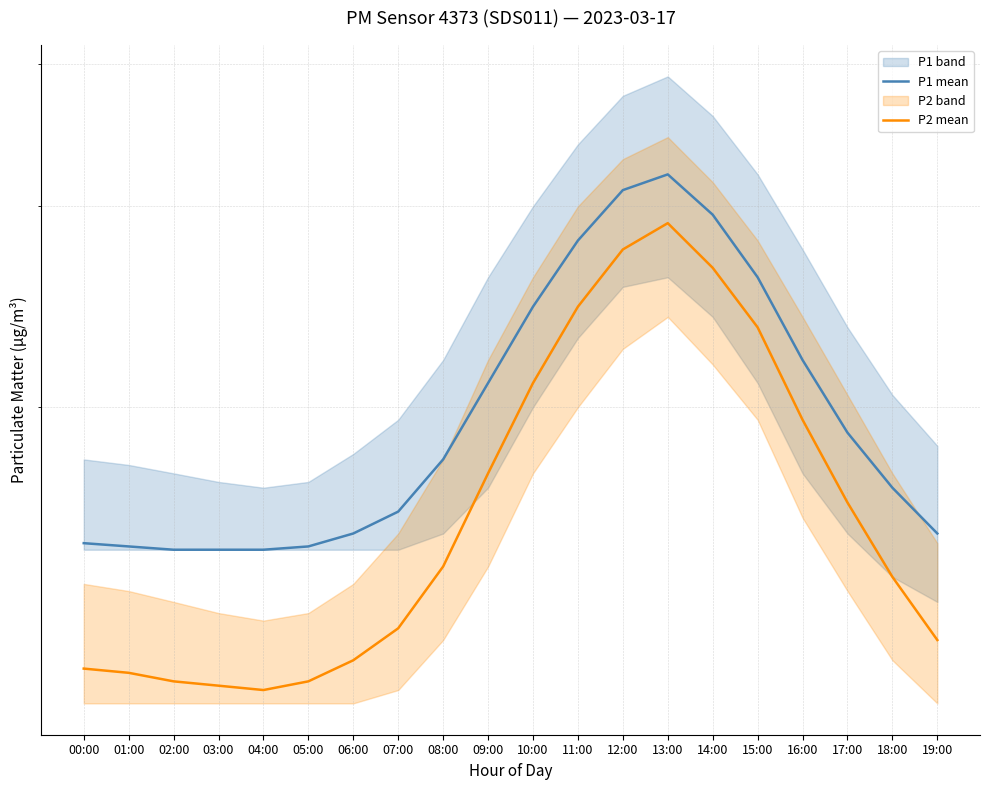

List the series in order of their peak value, highest first.

P1, P2